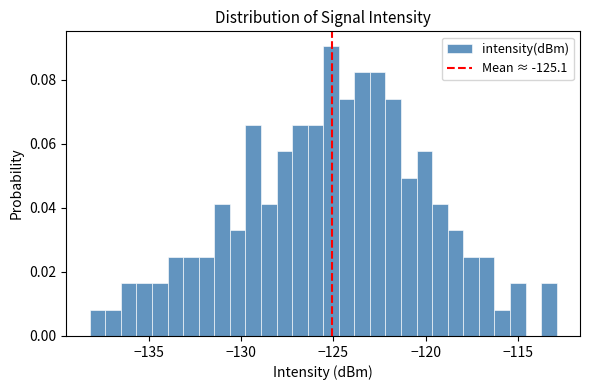

Around what value on the x-axis is the tallest bar? Give the approximate position of its centre, as read against the axis.

-125.0